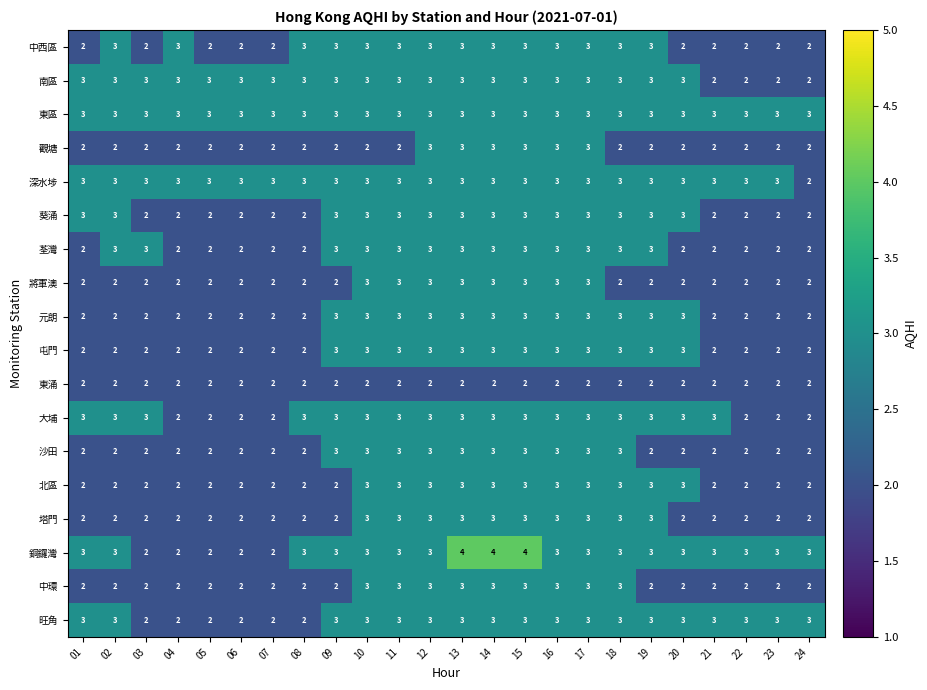

What is the total value across all series at 04?

40